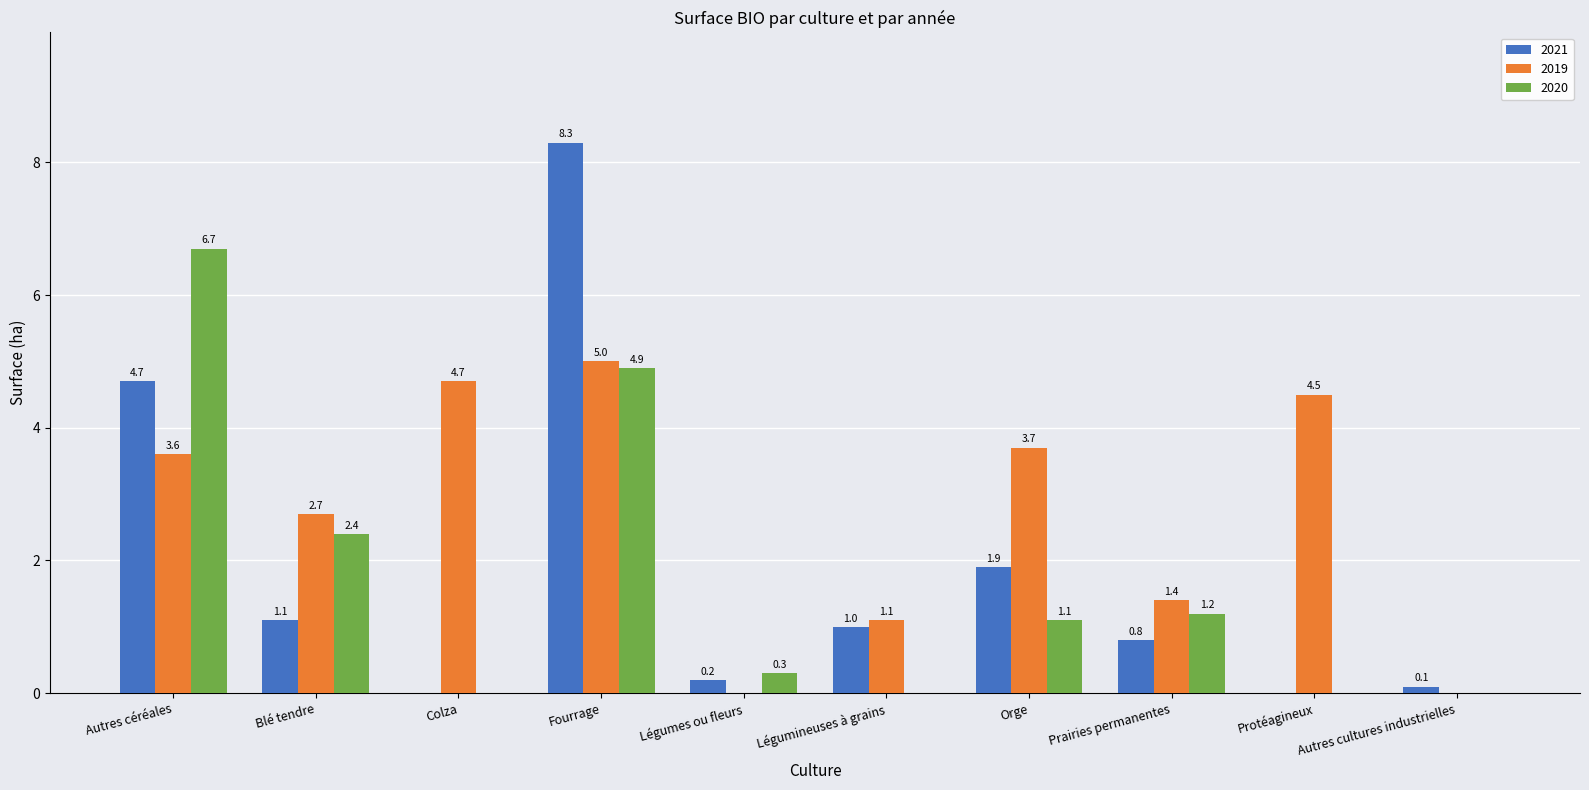

Which series changed the most between Colza and Protéagineux?

2019